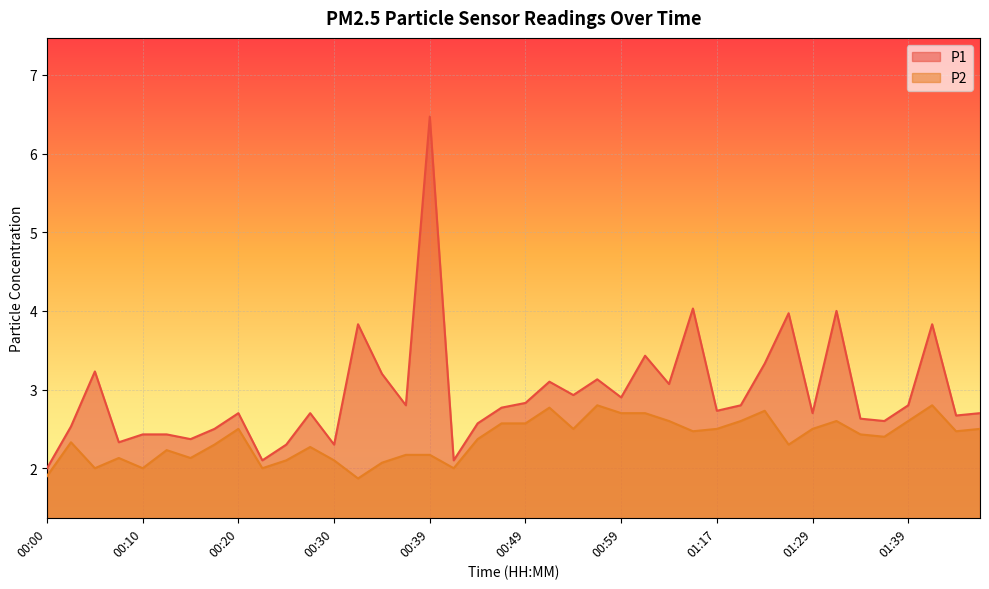

Reading left to right, extract all data points from this chart.

P1: 2.0	2.5	3.2	2.3	2.4	2.4	2.4	2.5	2.7	2.1	2.3	2.7	2.3	3.8	3.2	2.8	6.5	2.1	2.6	2.8	2.8	3.1	2.9	3.1	2.9	3.4	3.1	4.0	2.7	2.8	3.3	4.0	2.7	4.0	2.6	2.6	2.8	3.8	2.7	2.7
P2: 1.9	2.3	2.0	2.1	2.0	2.2	2.1	2.3	2.5	2.0	2.1	2.3	2.1	1.9	2.1	2.2	2.2	2.0	2.4	2.6	2.6	2.8	2.5	2.8	2.7	2.7	2.6	2.5	2.5	2.6	2.7	2.3	2.5	2.6	2.4	2.4	2.6	2.8	2.5	2.5